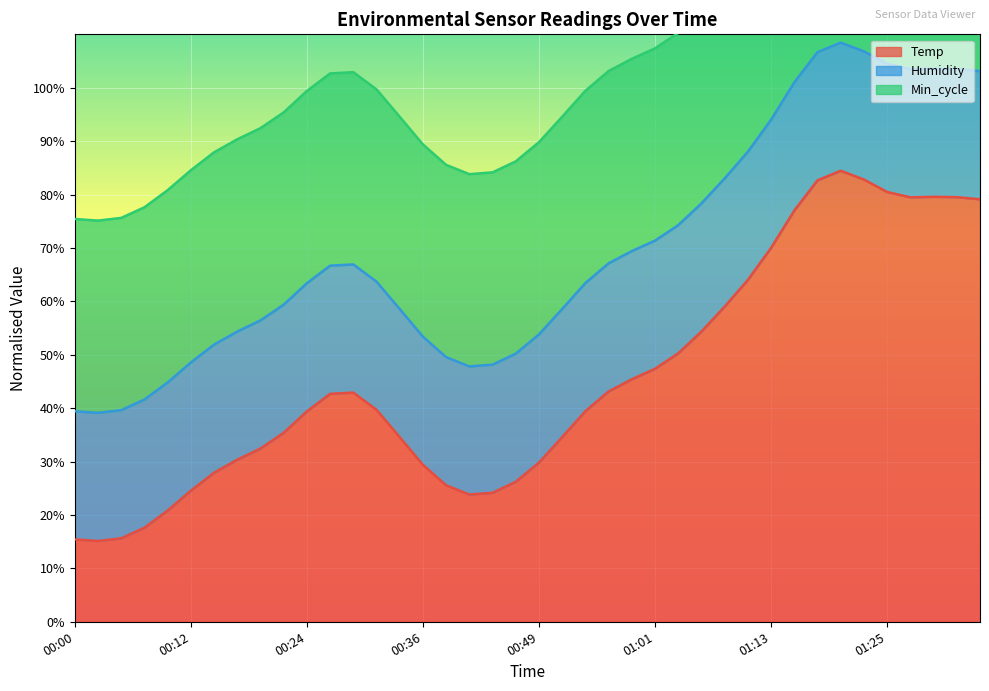

True or false: Temp has a value of 41.2 at 00:53.

False